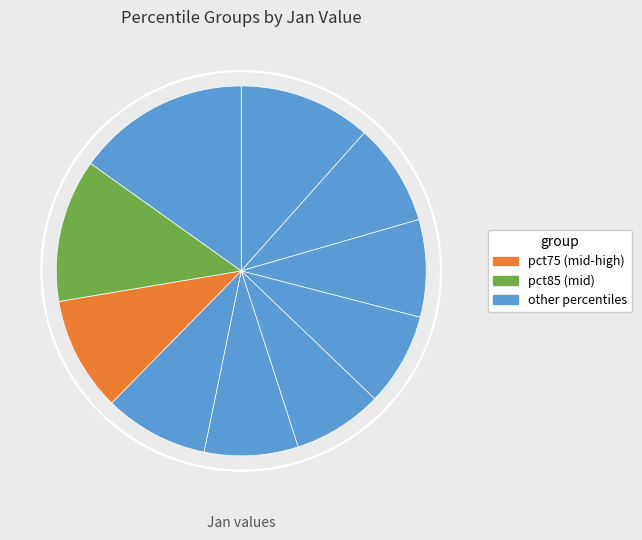

How many segments does this pie chart have?

10